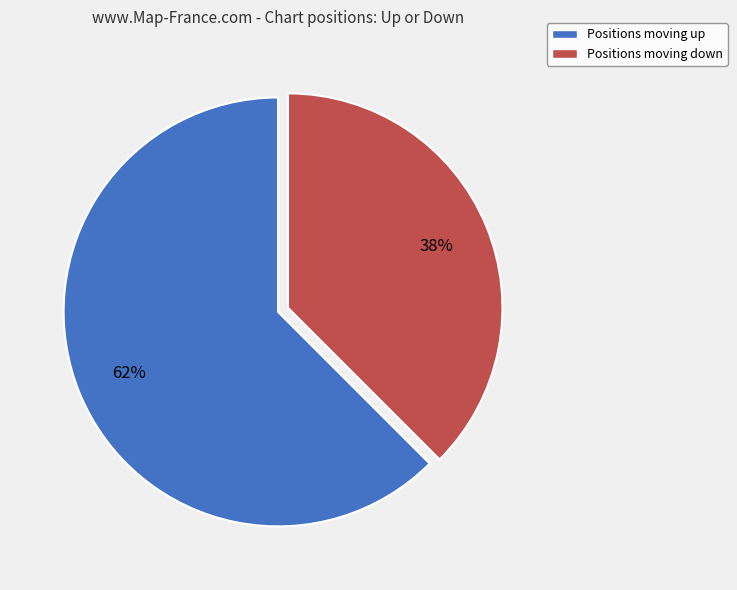

Is there any slice that represents more than half of the pie?

Yes